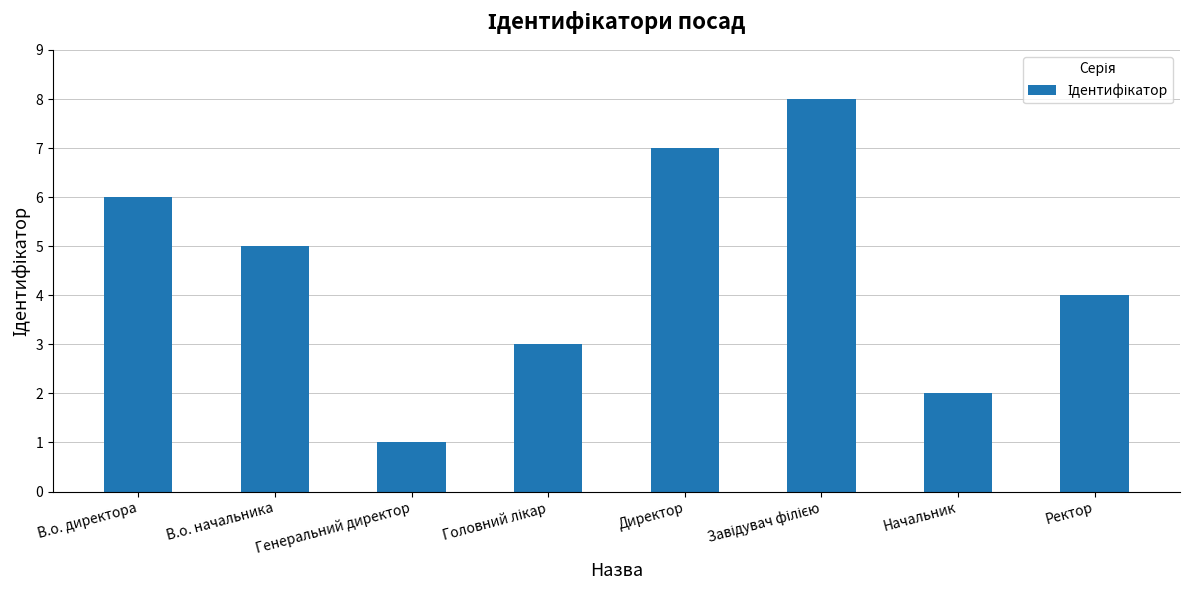

Where is the data nearest to the value 4?

Ректор